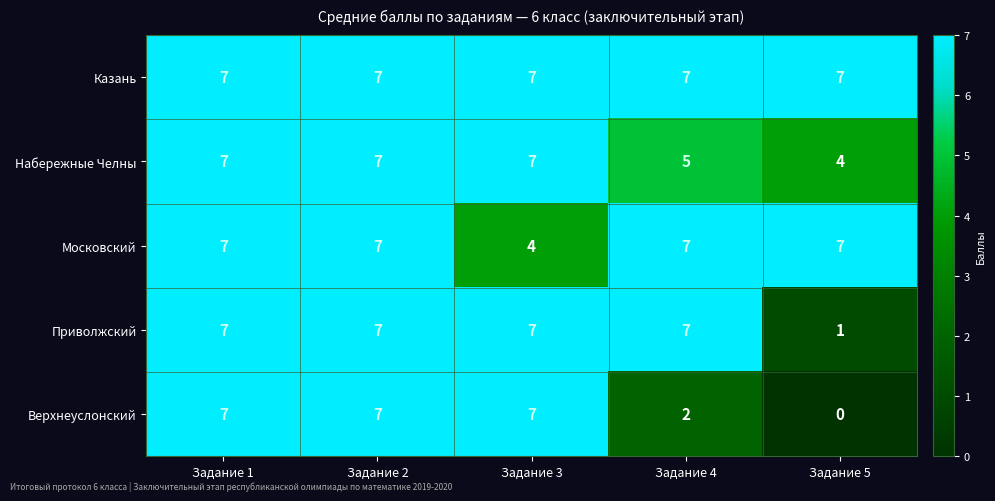

True or false: Верхнеуслонский has a value of 12 at Задание 1.

False